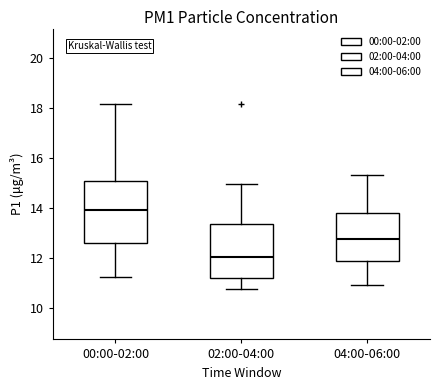

Which box has the highest median line?

00:00-02:00